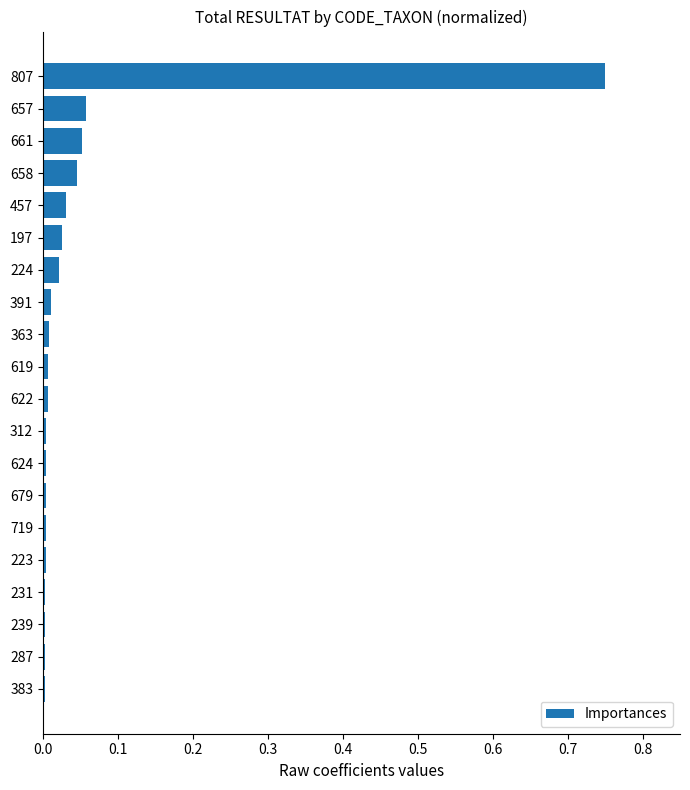

How many series are shown in this chart?

1